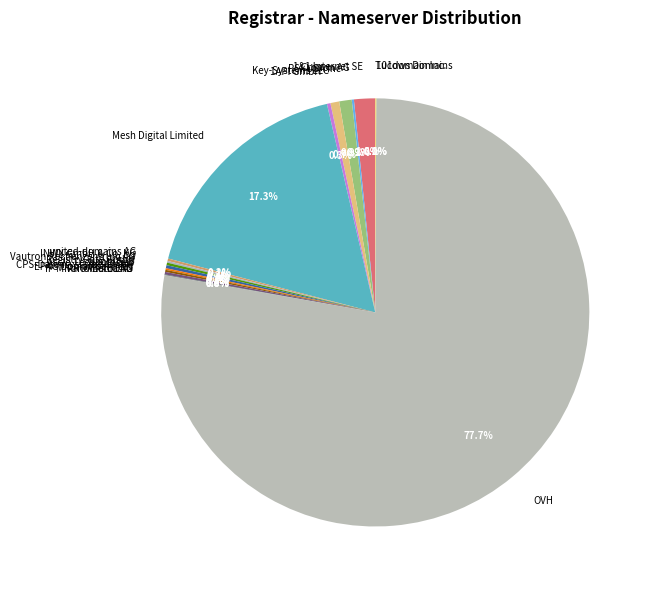

Is OVH the majority of the pie?

Yes